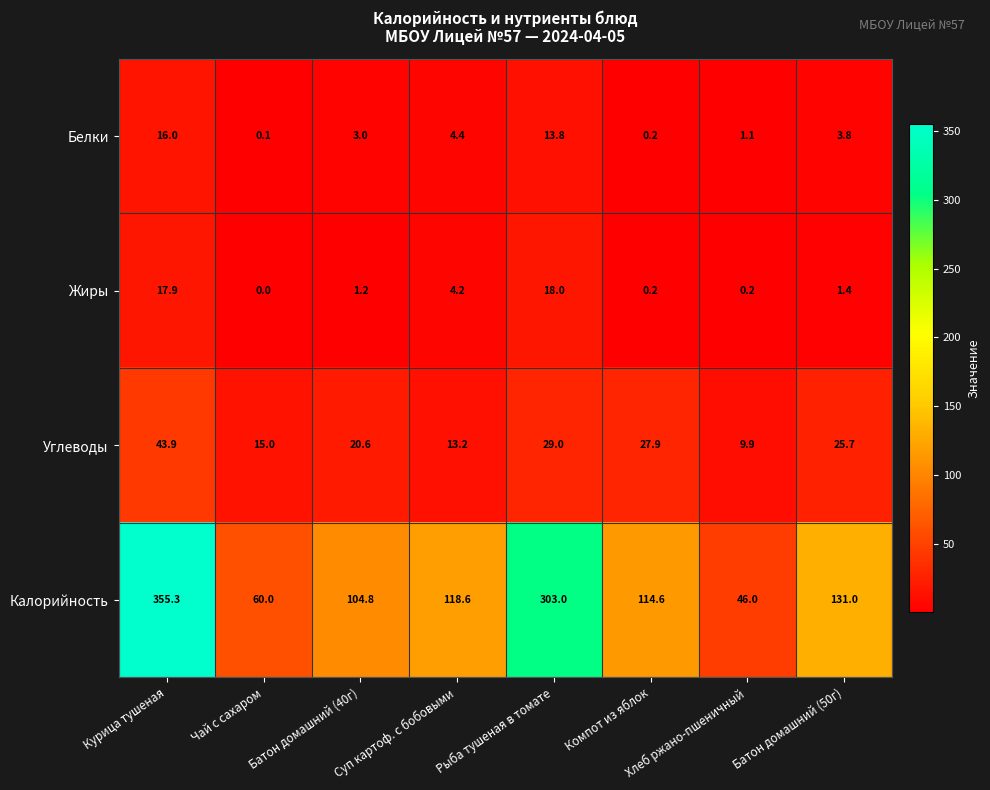

Is it true that Белки equals 1.1 at Хлеб ржано-пшеничный?

True